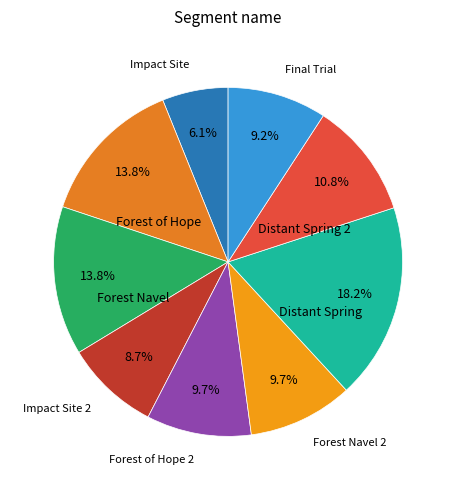

Count the number of slices in the pie.

9